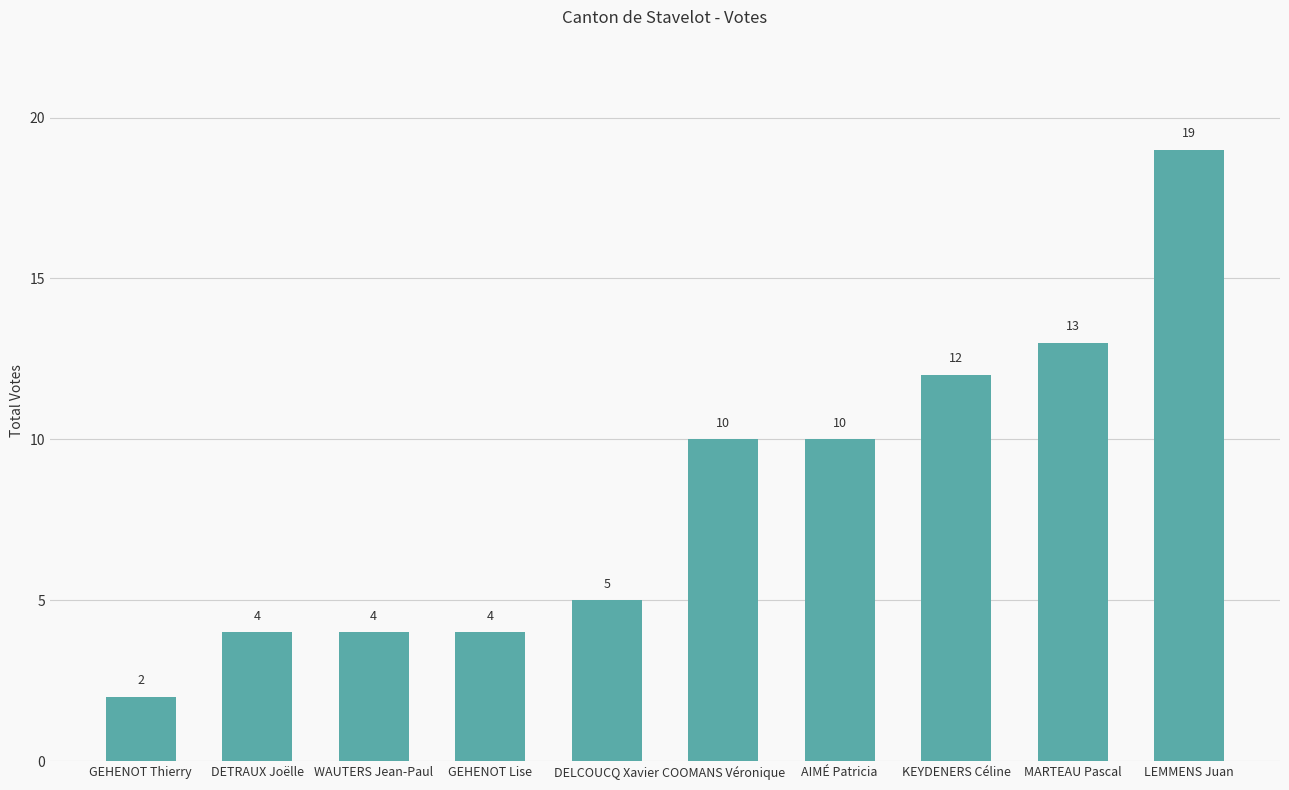

What value does the data have at KEYDENERS Céline, to the nearest 10?

10